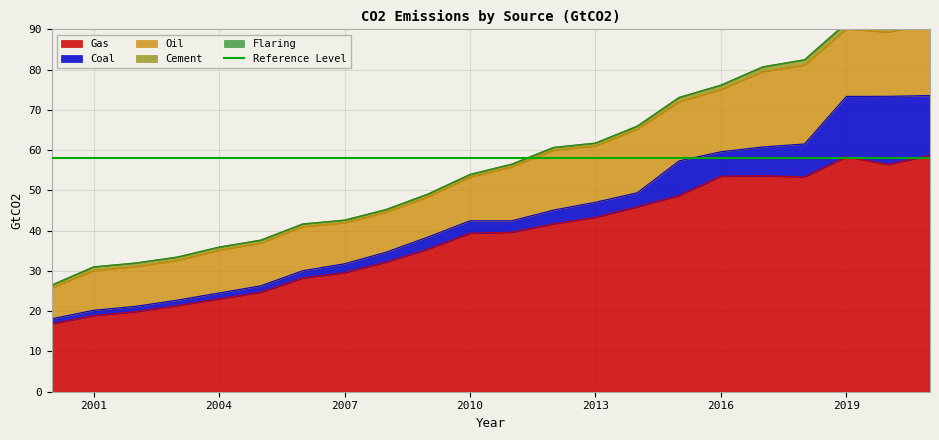

At which label does Oil reach its minimum?

2000